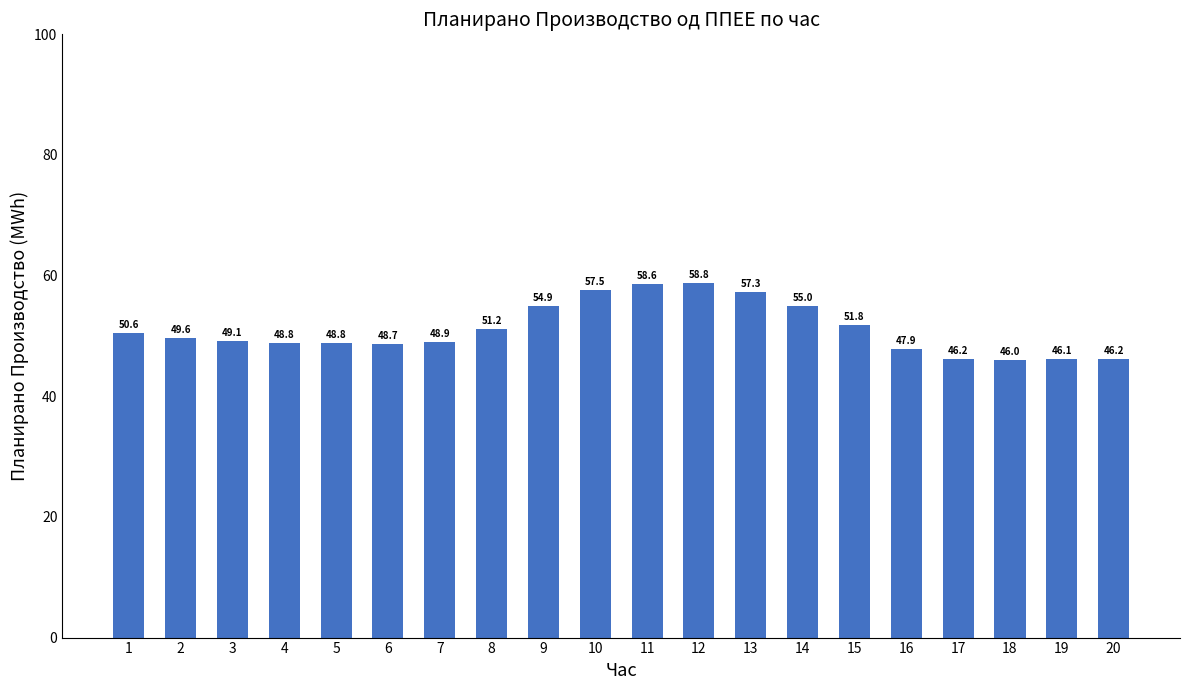

What is the ratio of the value at 11 to the value at 5?

1.2